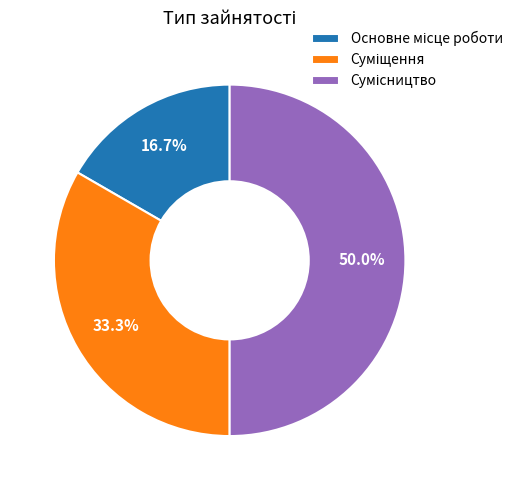

Does Сумісництво represent more than half of the total?

No